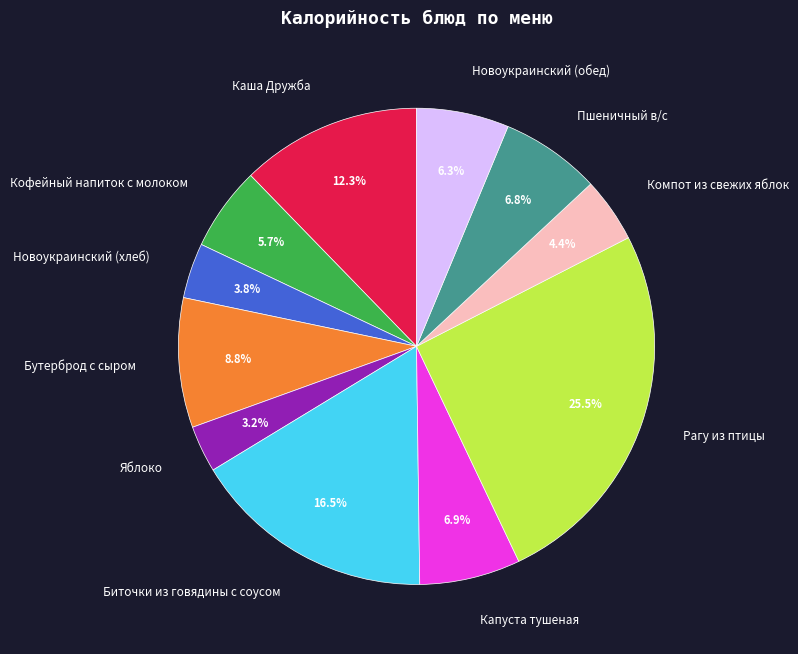

Do Капуста тушеная and Бутерброд с сыром together represent more than half of the pie?

No